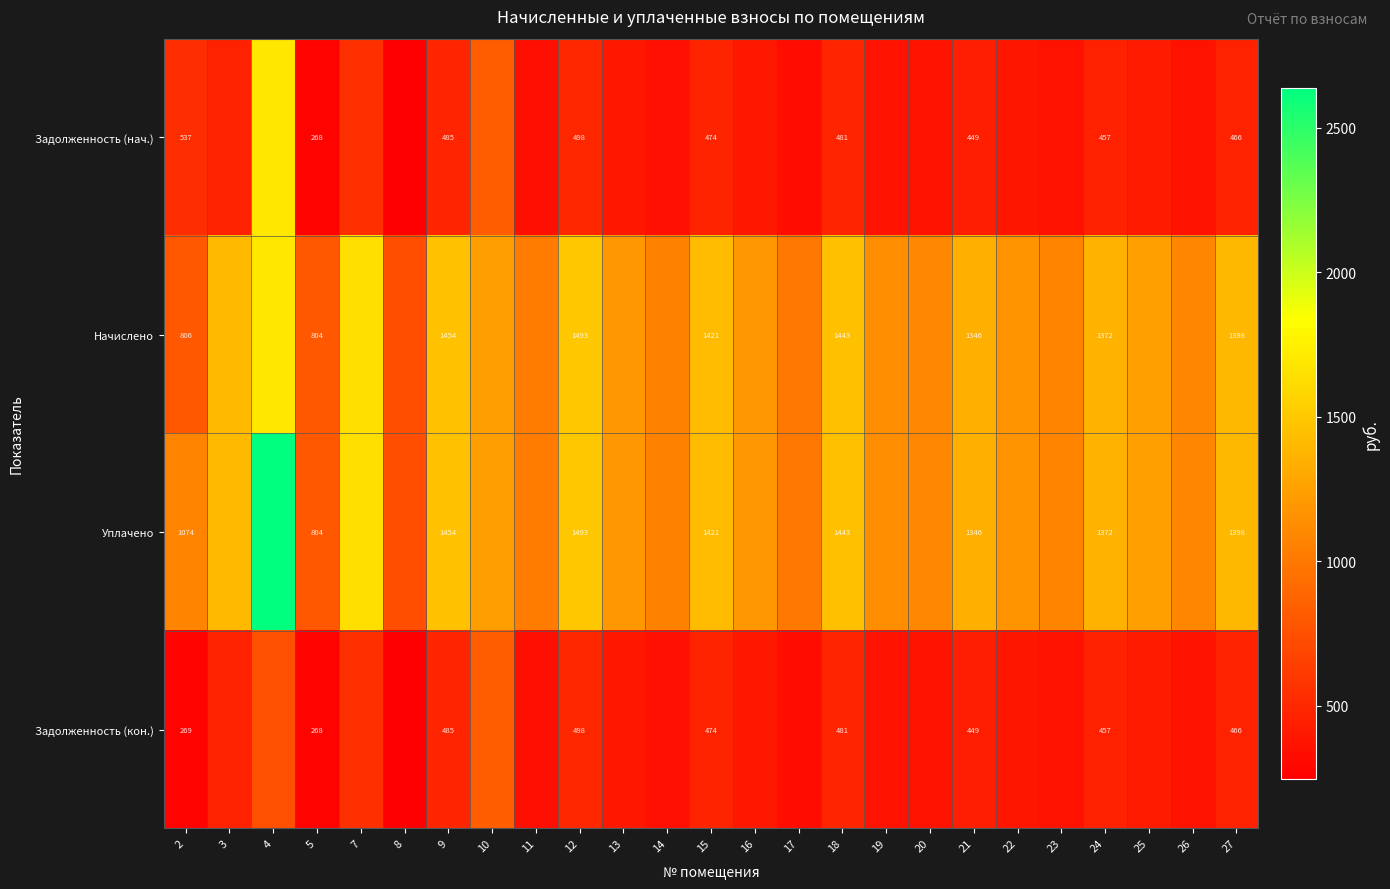

True or false: Уплачено has a value of 1345.7 at 21.

True